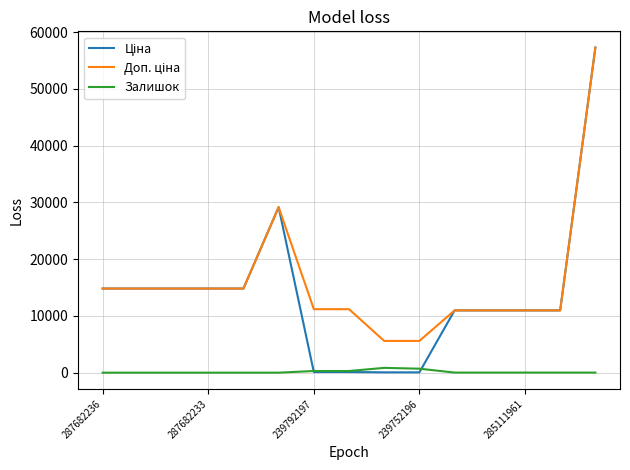

Does the chart display data point markers on the line(s)?

No